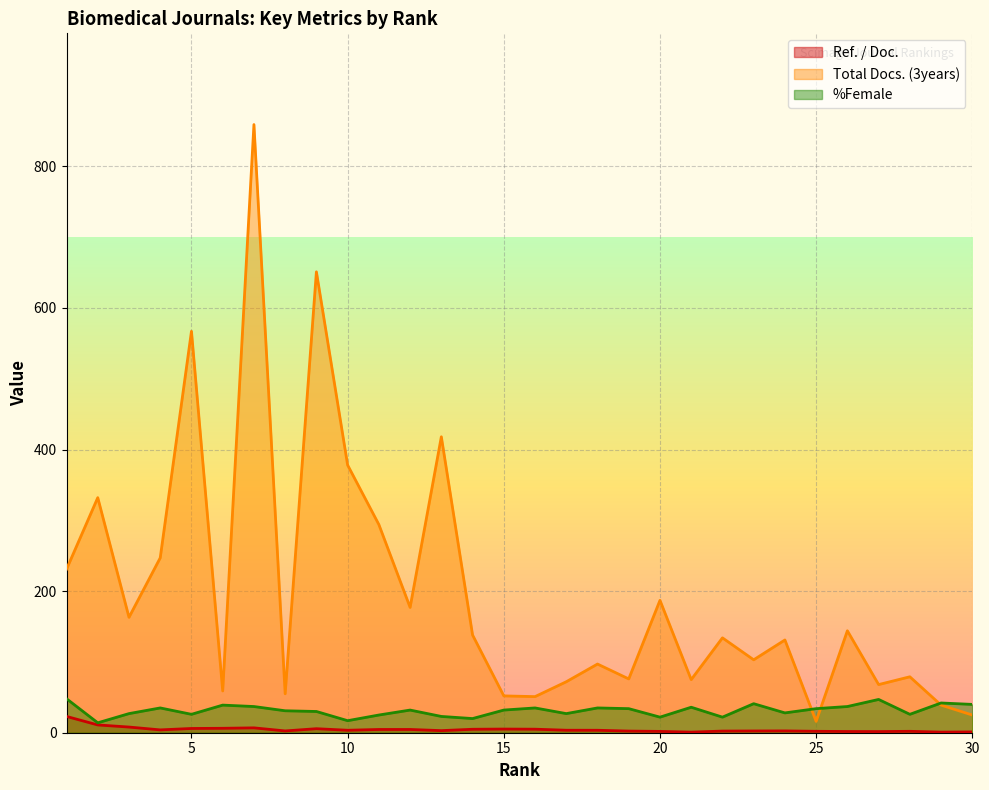

What are all the series names shown in the legend?

Ref. / Doc., Total Docs. (3years), %Female